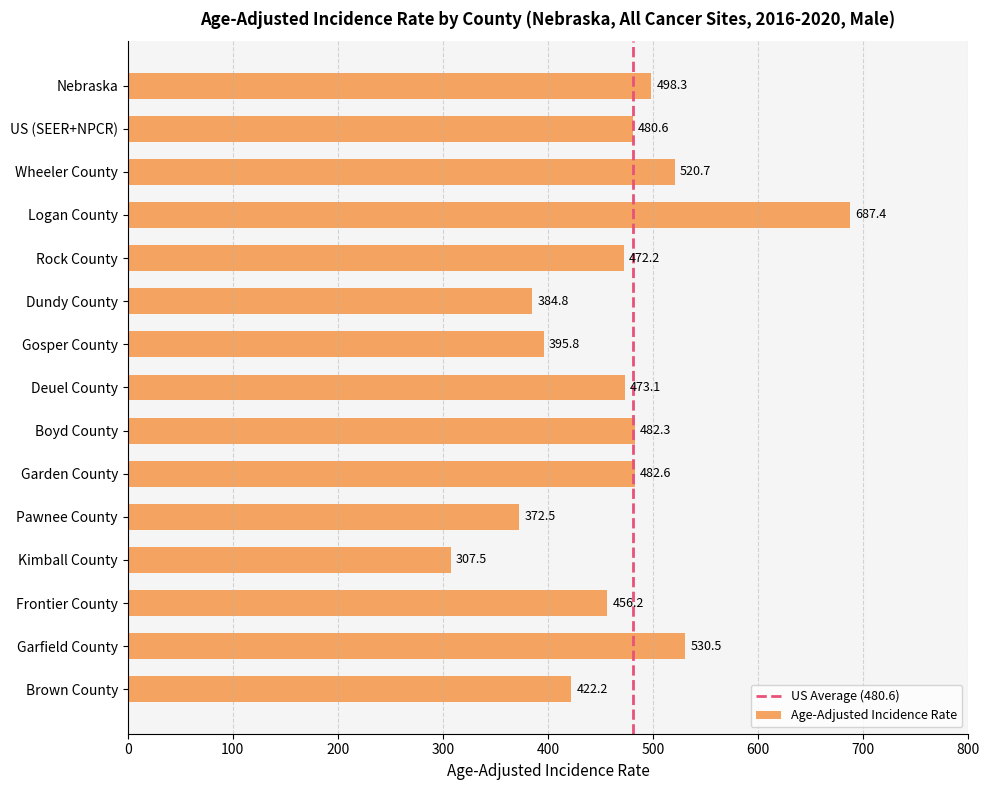

The chart shows a value of 482.3 at Boyd County. True or false?

True